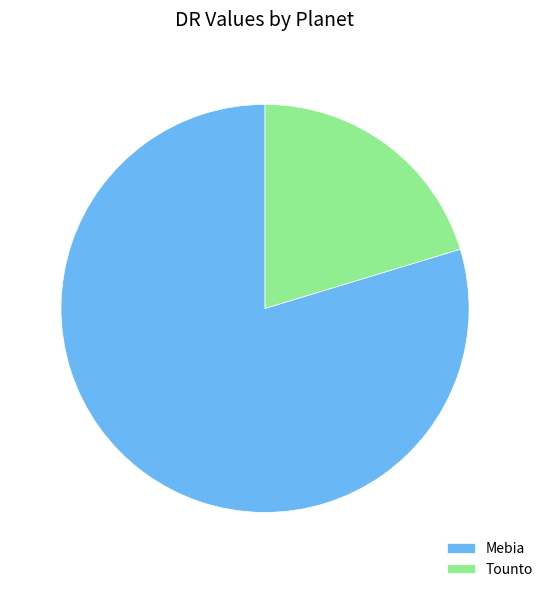

Which slice represents more than half of the pie?

Mebia